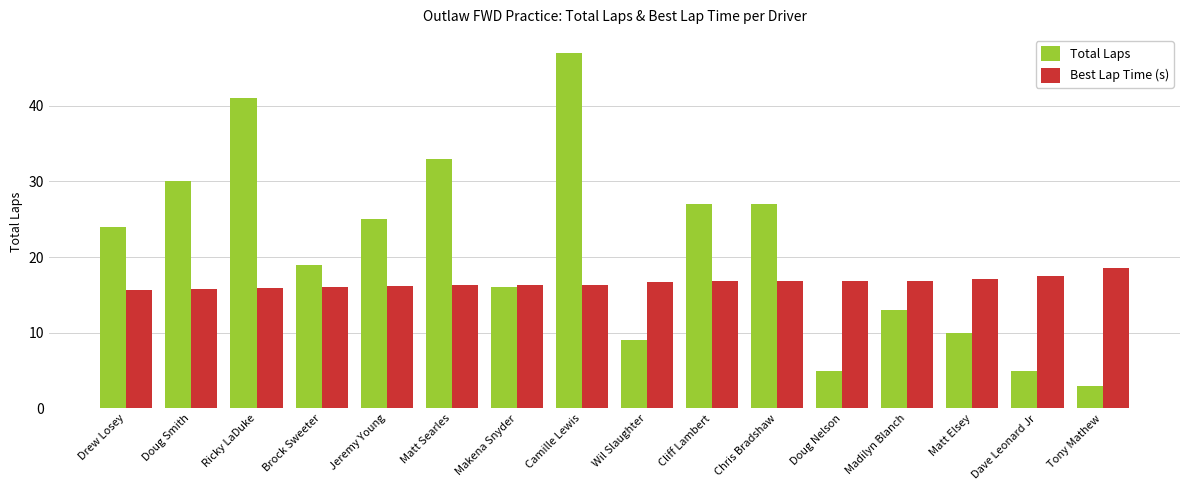

At which label does Total Laps reach its peak?

Camille Lewis